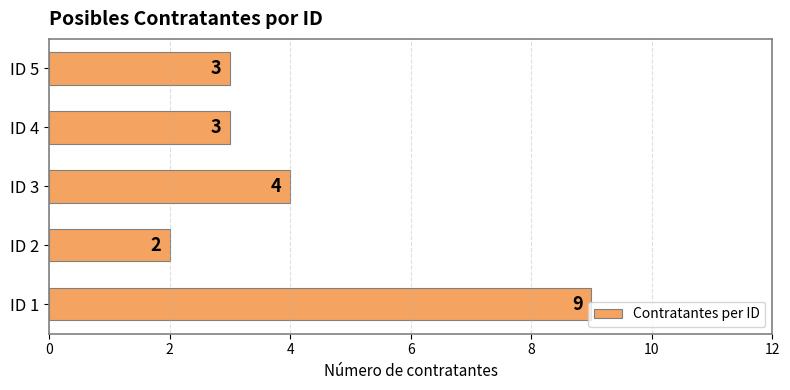

What is the average value?

4